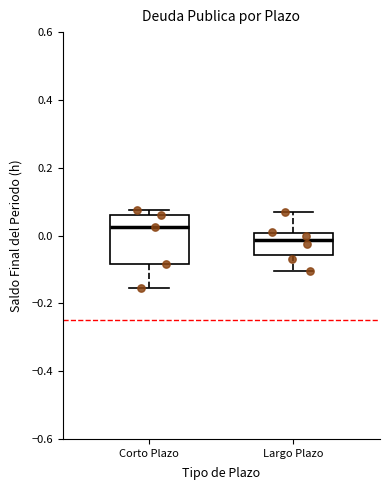

Which box is the tallest, from its lower edge to its upper edge?

Corto Plazo